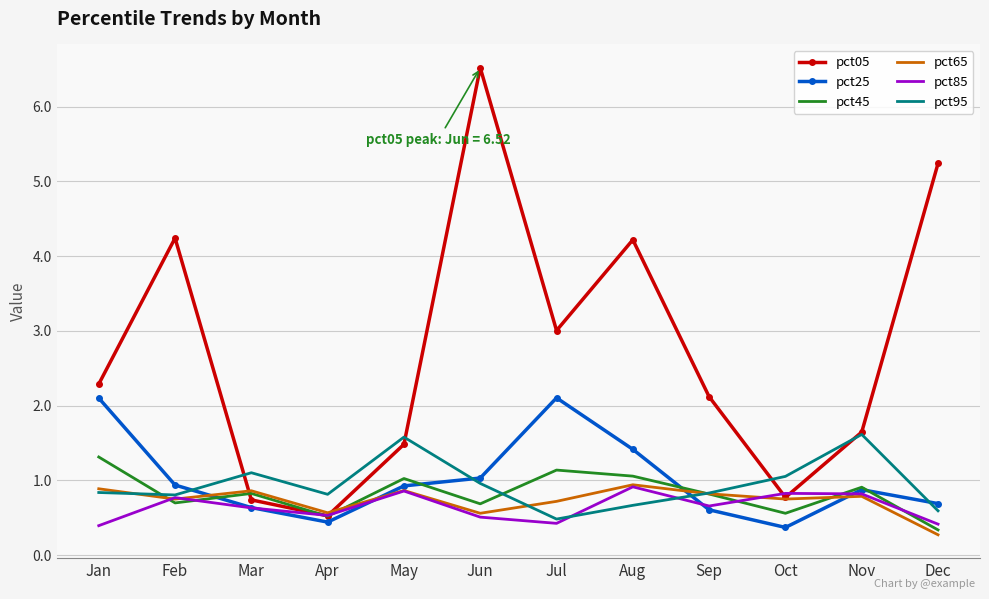

Where is the first local minimum for pct45?

Feb